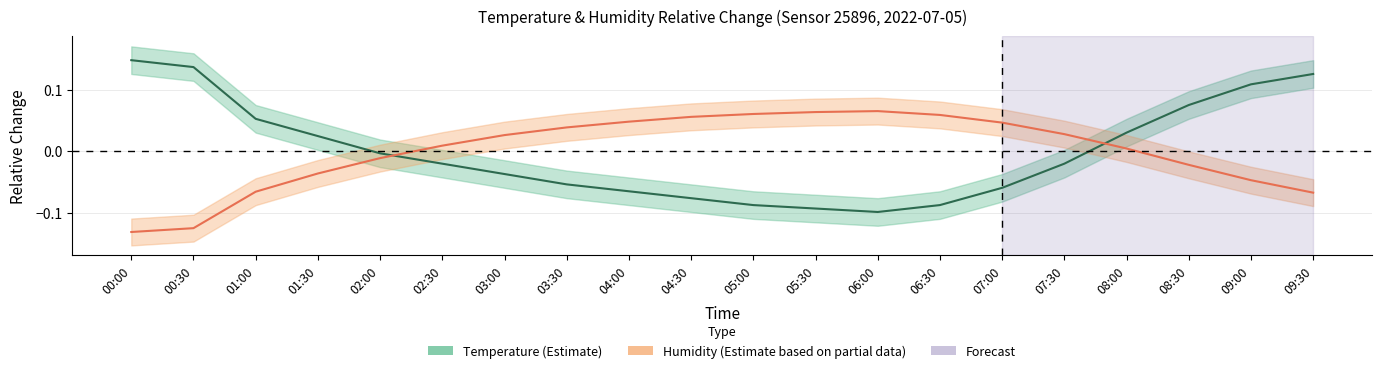

Where do Humidity (Estimate) and Temperature (Estimate) first cross each other?

02:00 and 02:30